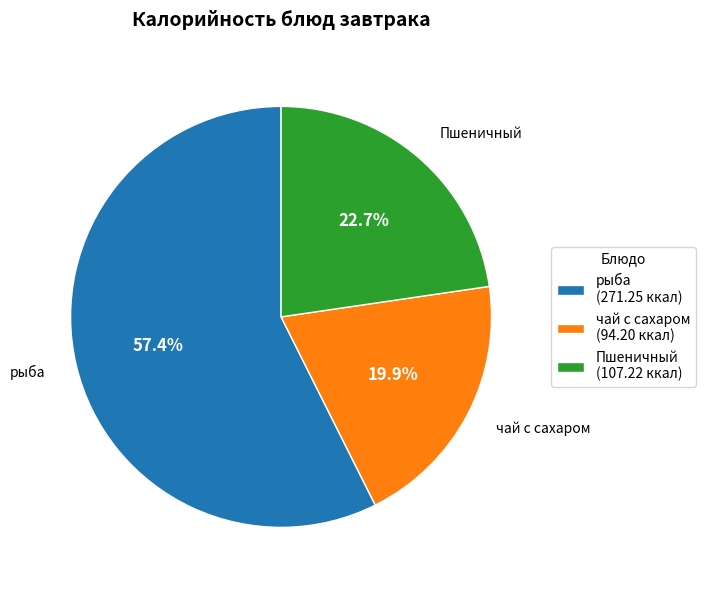

Combined, what portion of the pie is рыба (271.25 ккал) and Пшеничный (107.22 ккал)?

80.1%